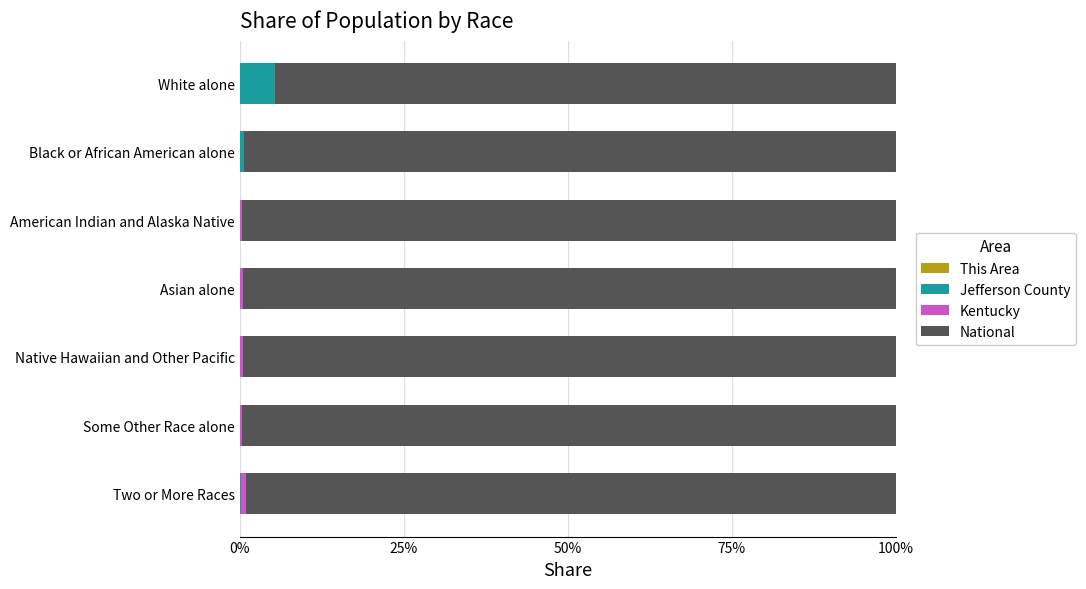

How many categories are shown in the chart?

7